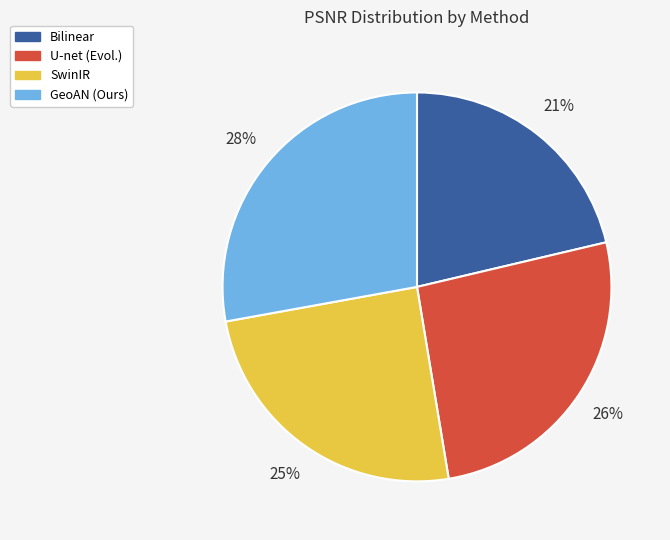

Between Bilinear and SwinIR, which is larger?

SwinIR